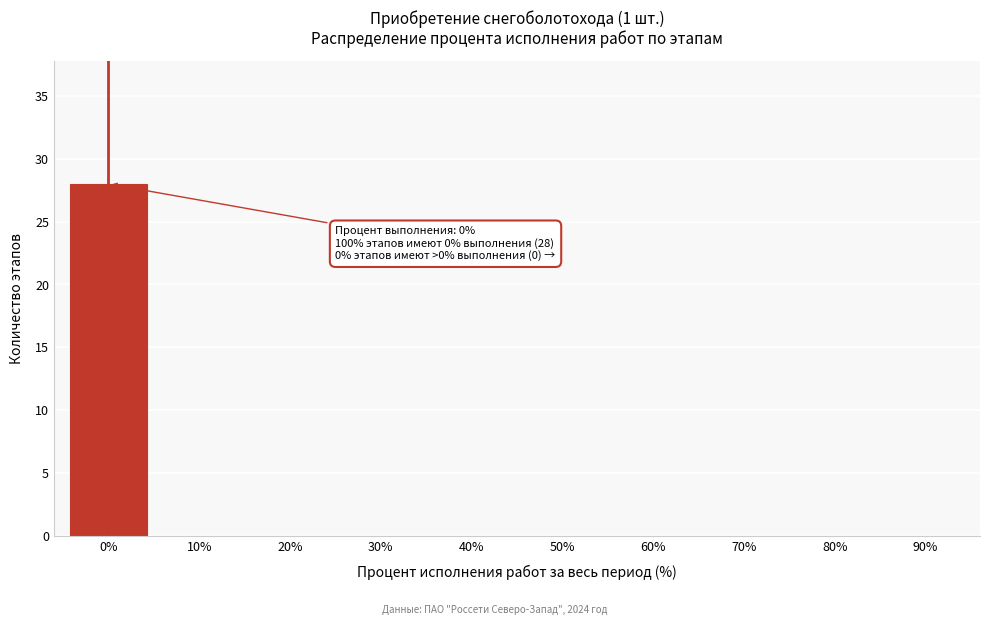

Reading left to right, list all the values displayed in this chart.

0%=28	10%=0	20%=0	30%=0	40%=0	50%=0	60%=0	70%=0	80%=0	90%=0